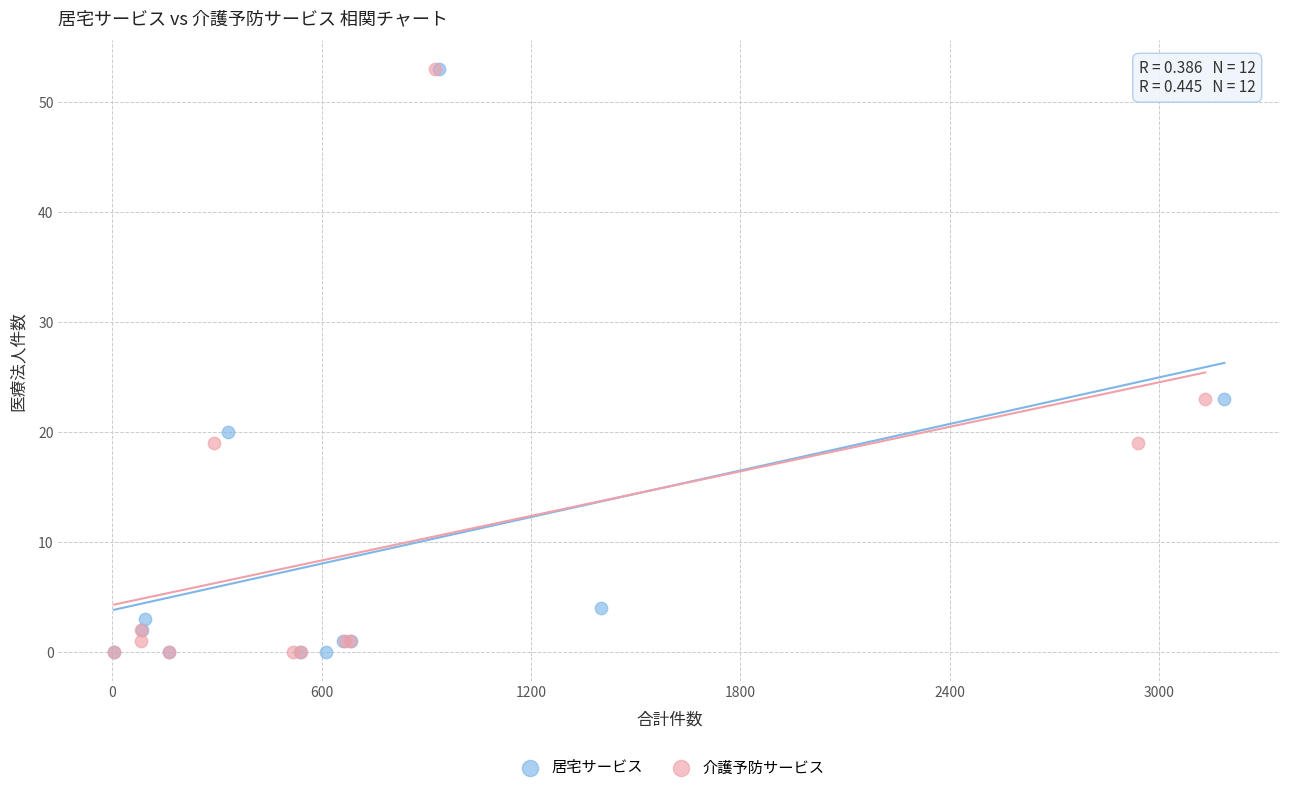

What are all the series names shown in the legend?

居宅サービス, 介護予防サービス